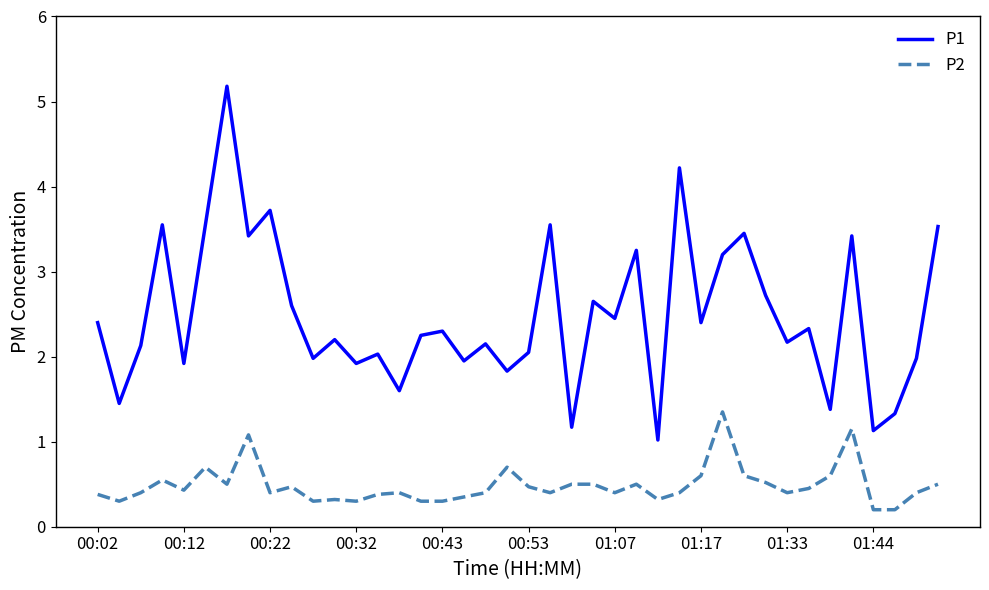

List the series in order of their peak value, highest first.

P1, P2